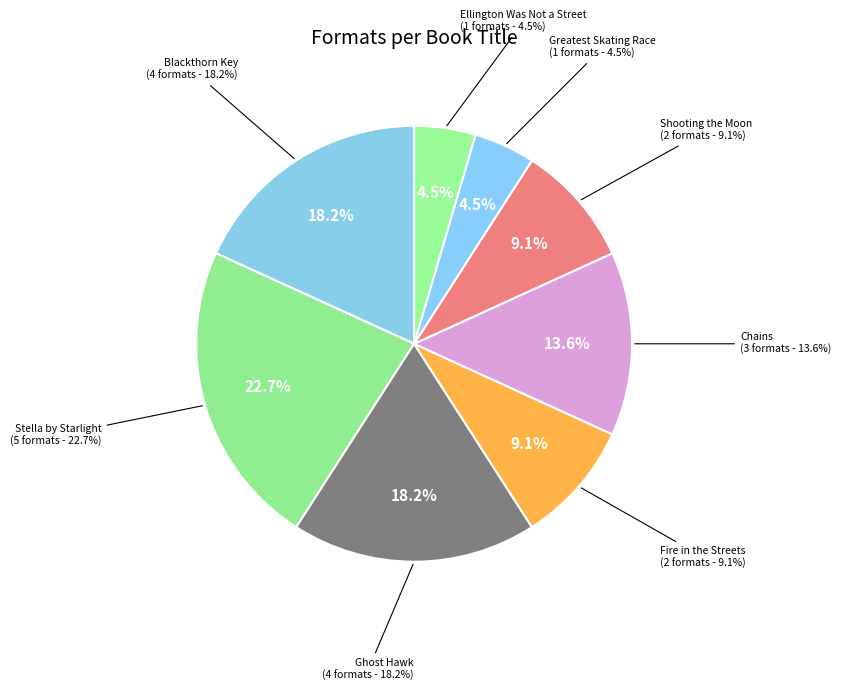

To the nearest percent, what is the combined percentage of Ellington Was Not a Street and Shooting the Moon?

14%